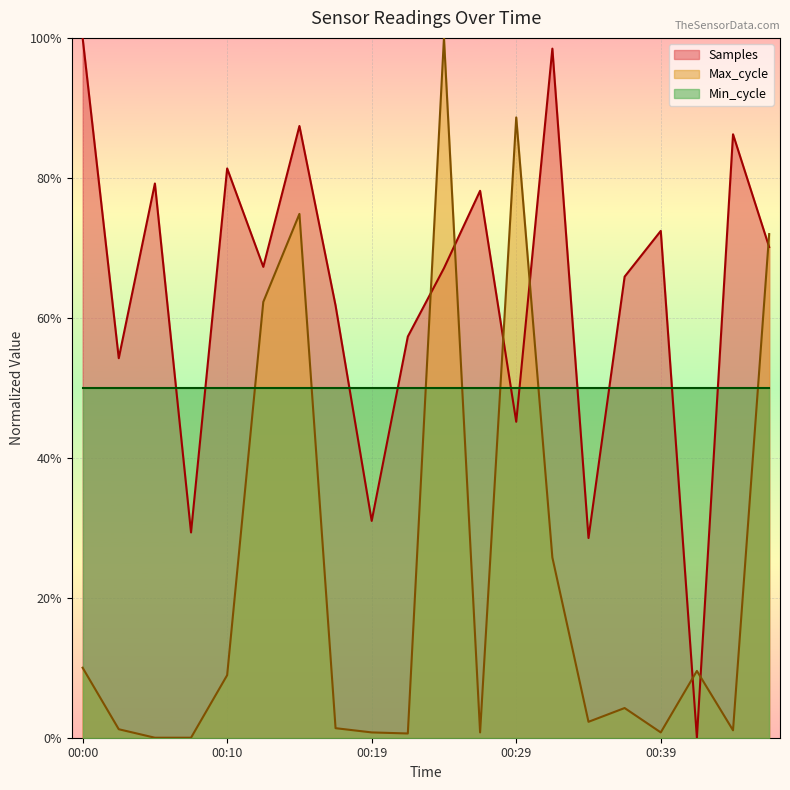

Where do Max_cycle and Samples first cross each other?

00:22 and 00:24